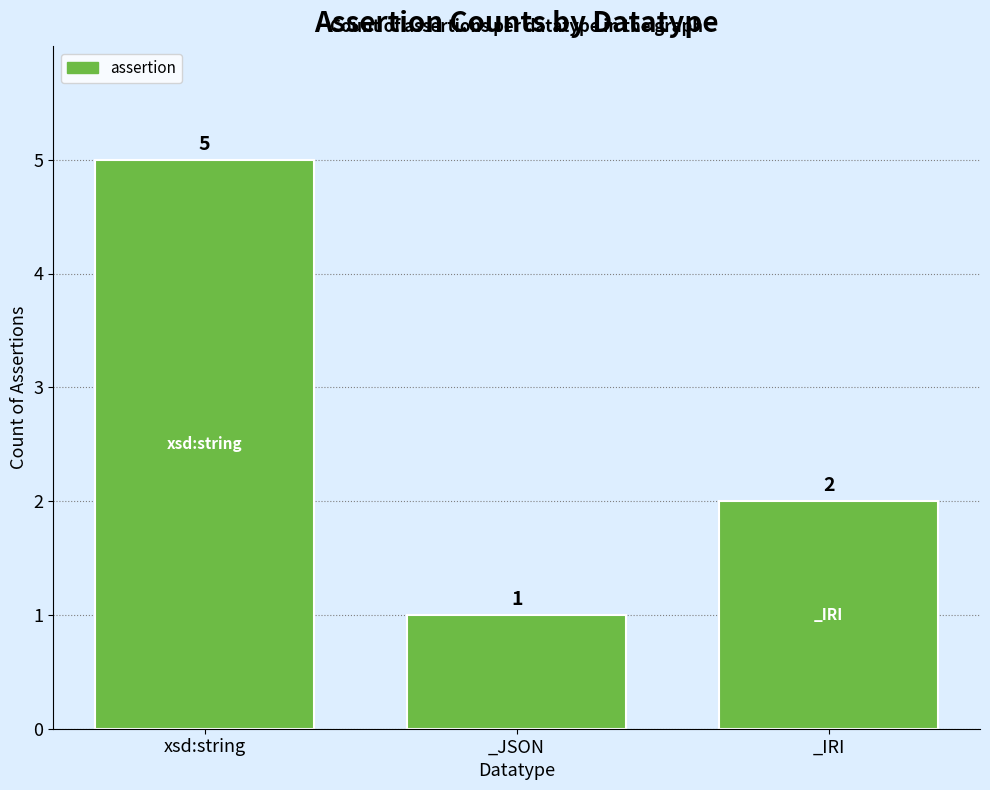

What is the label of the 3rd bar from the left?

_IRI